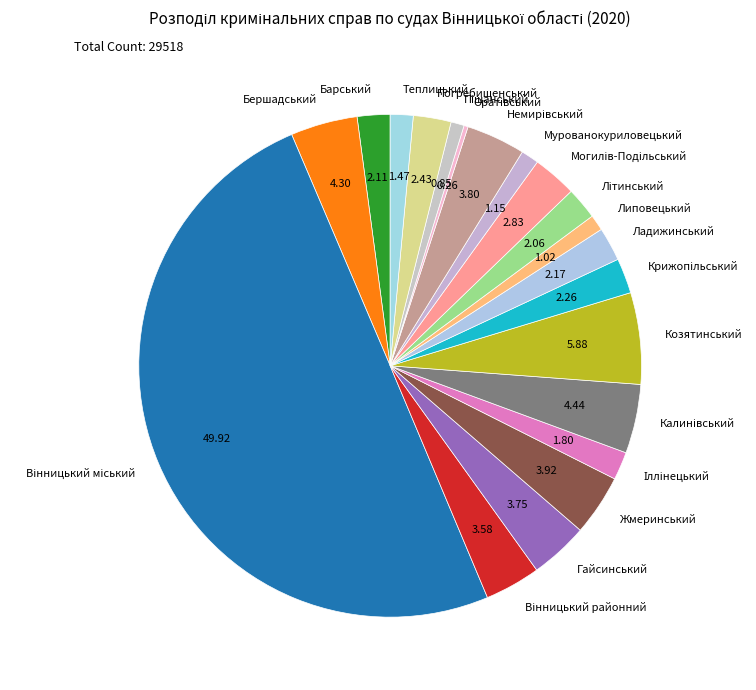

Does Липовецький account for over 50% of the chart?

No